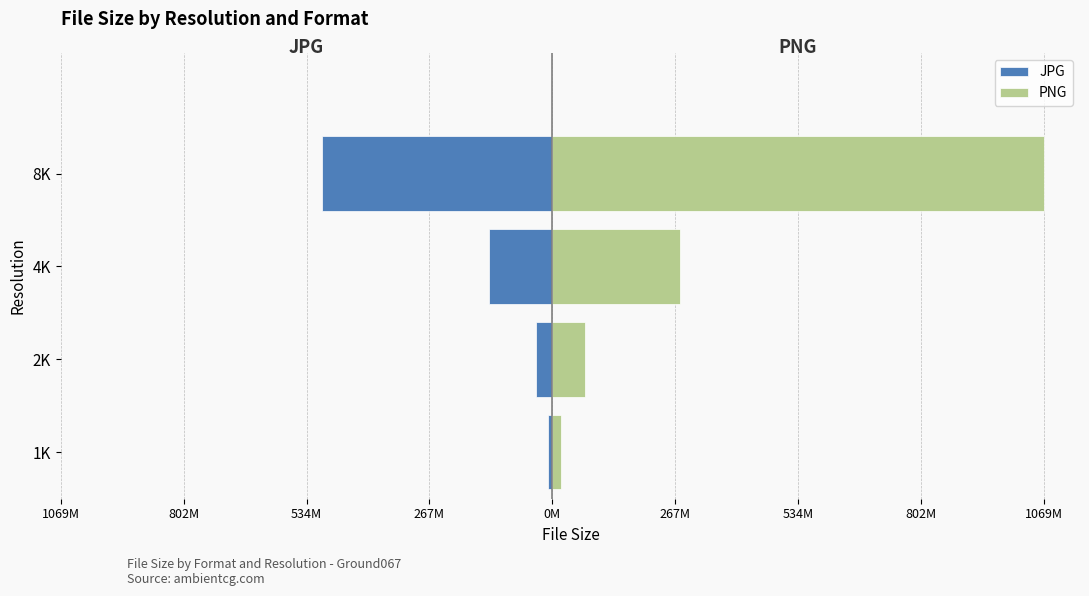

What position from the left is 1K?

1